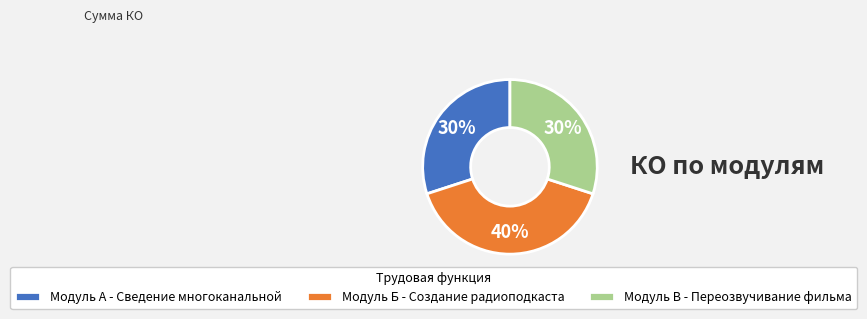

To the nearest percent, what percentage of the pie is Модуль В - Переозвучивание фильма?

30%